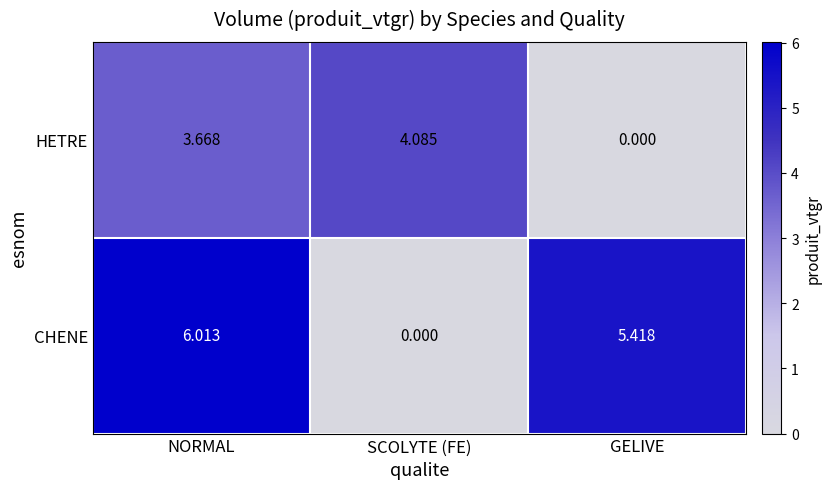

Rank the series by their average value, from highest to lowest.

CHENE, HETRE